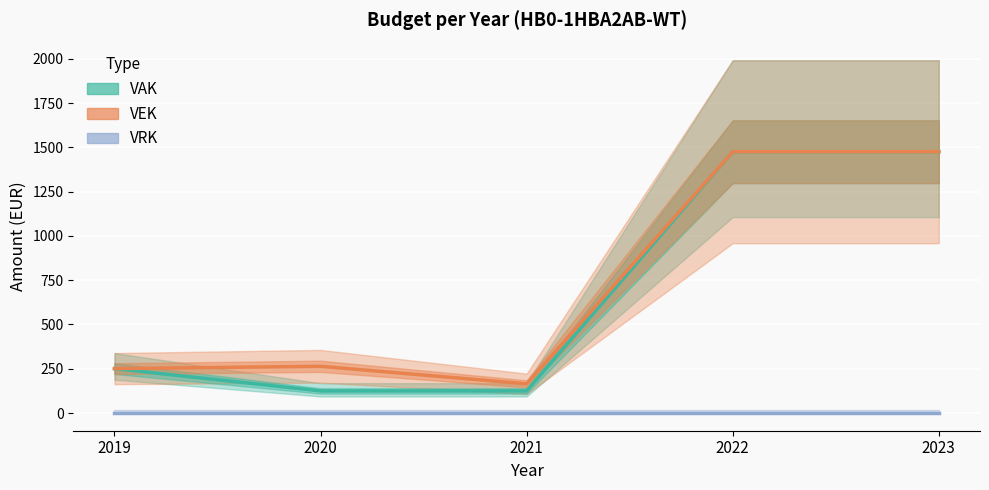

True or false: VEK and VAK intersect in this chart.

False